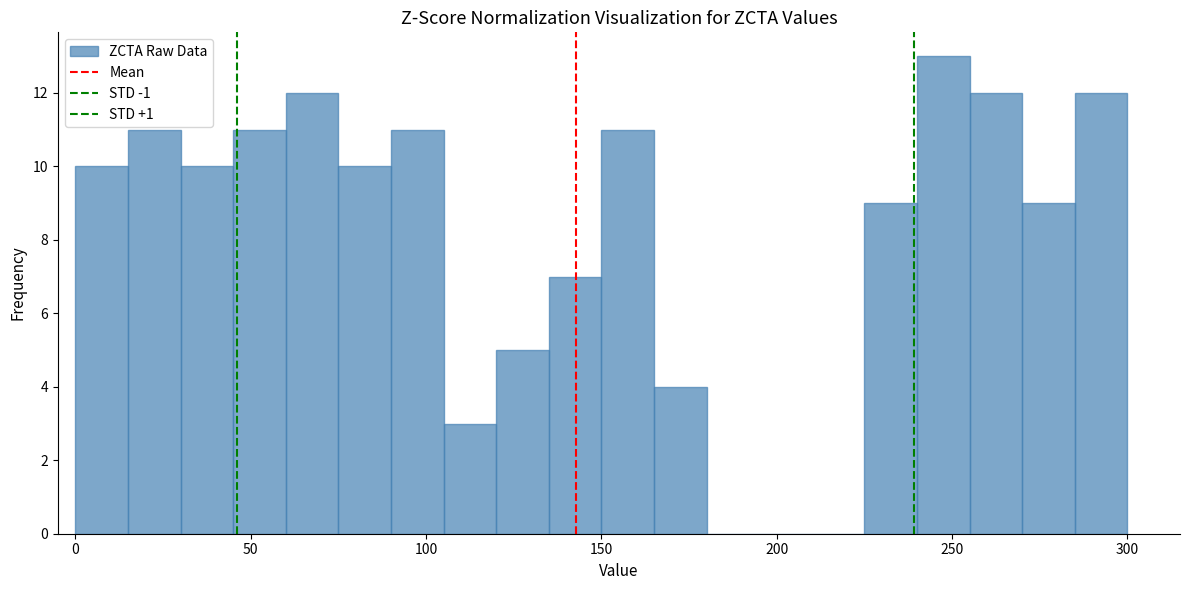

Around what value on the x-axis is the tallest bar? Give the approximate position of its centre, as read against the axis.

250